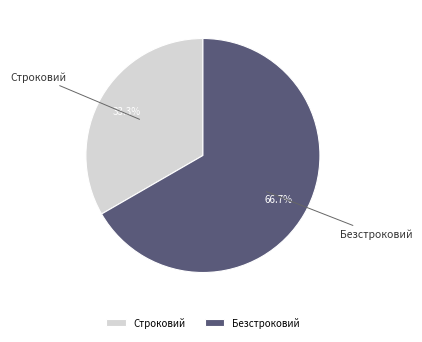

What percentage do Строковий and Безстроковий together represent?

100.0%